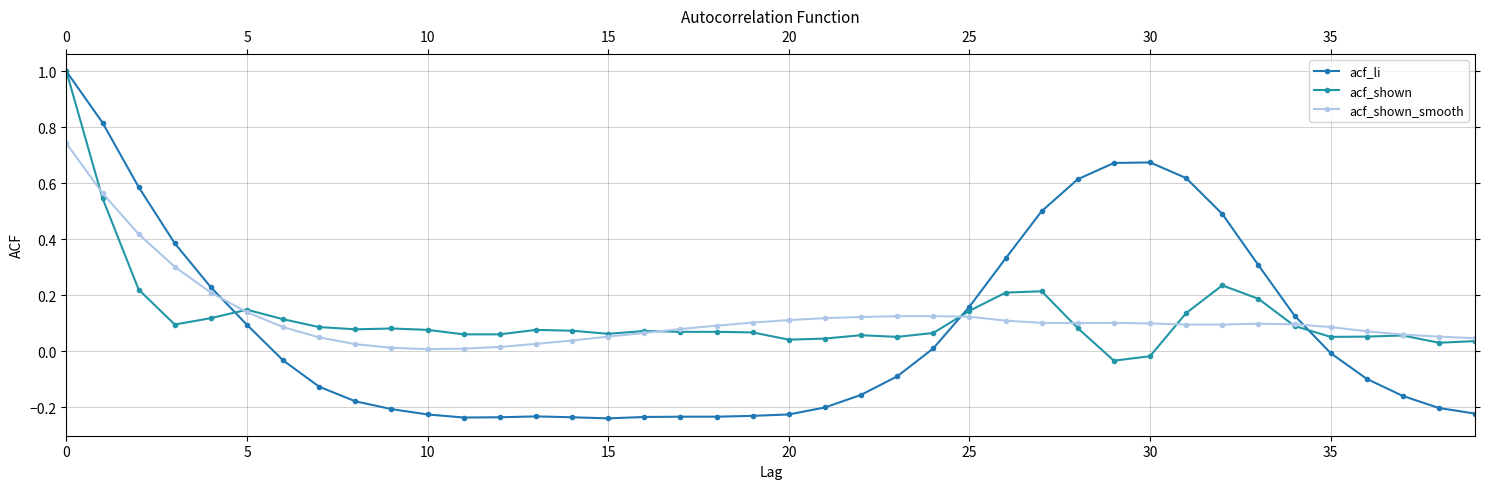

How many intersections are there between acf_shown_smooth and acf_shown?

7